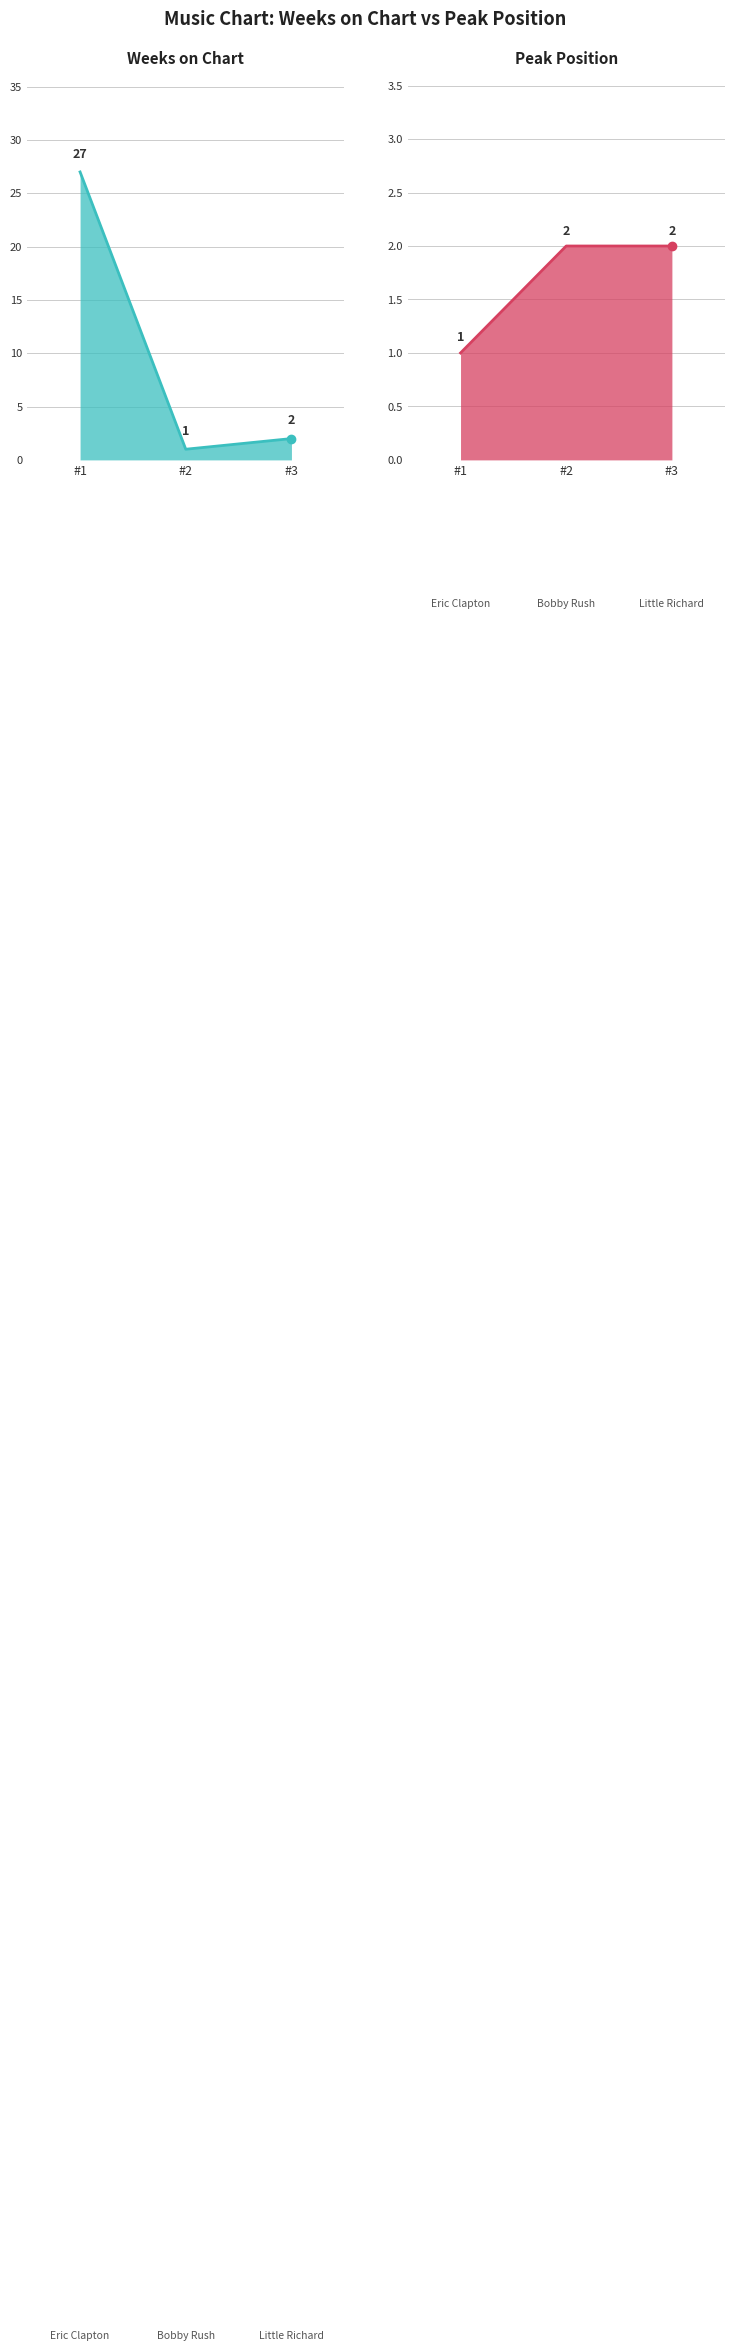

Which series has the widest spread of values?

Weeks on Chart